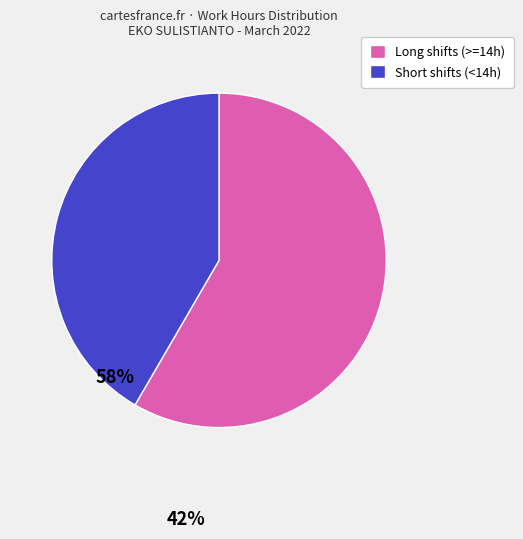

How many slices are in this pie chart?

2